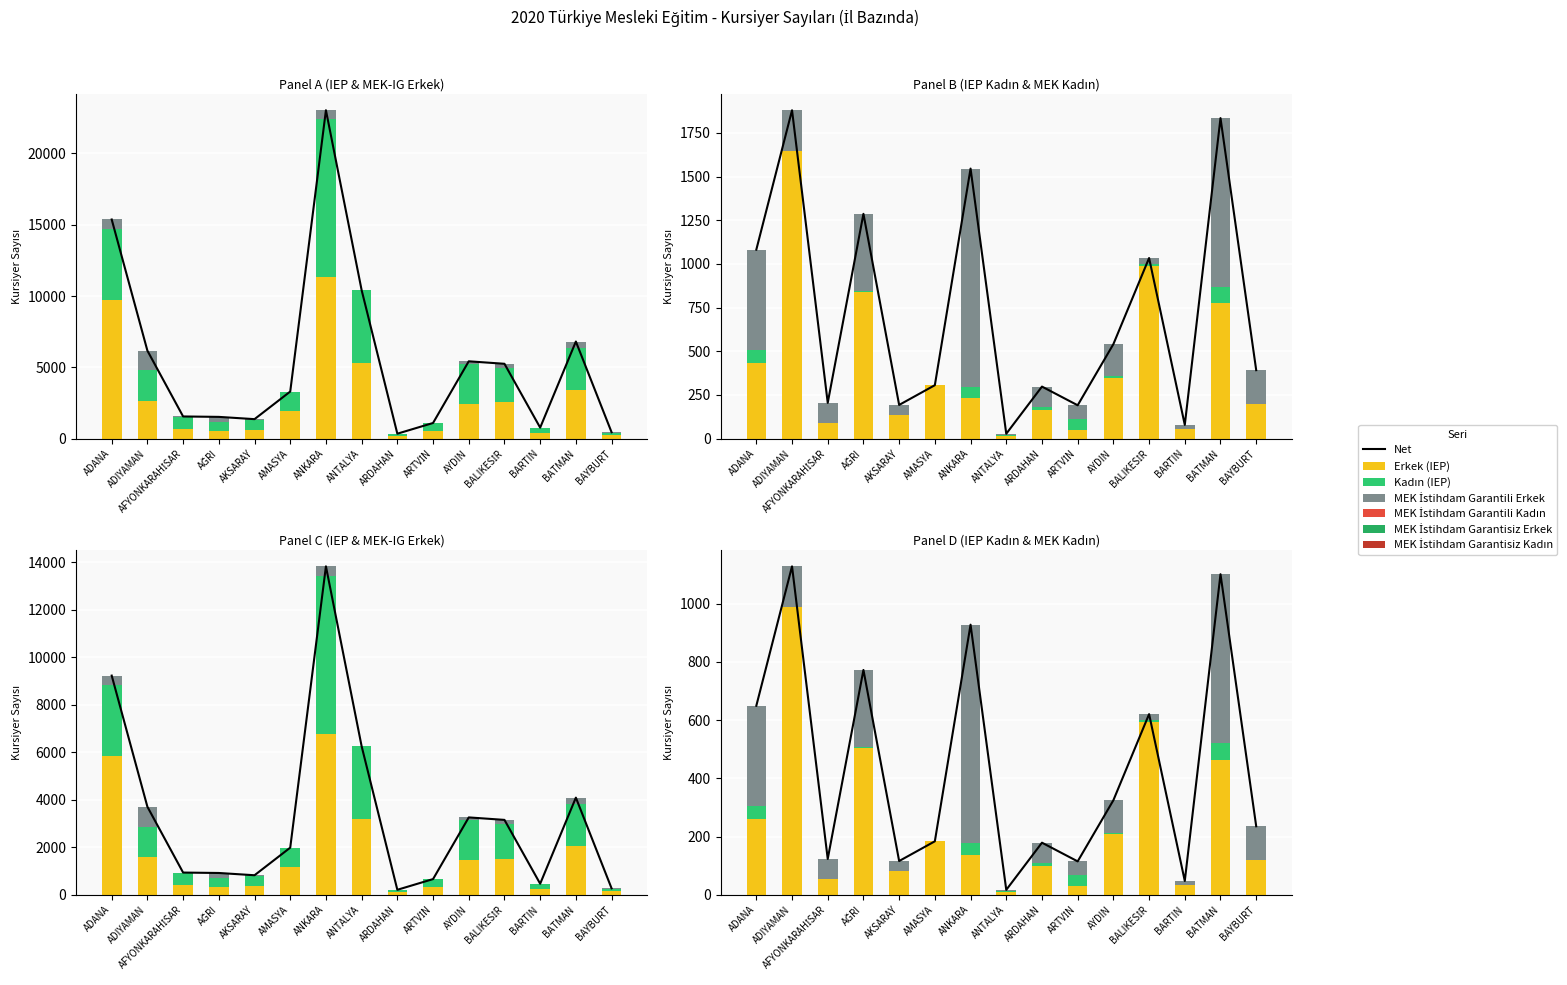

At BARTIN, list the series in order from largest to smallest.

Erkek (IEP), Kadın (IEP), MEK İstihdam Garantili Kadın, MEK İstihdam Garantili Erkek, MEK İstihdam Garantisiz Kadın, MEK İstihdam Garantisiz Erkek